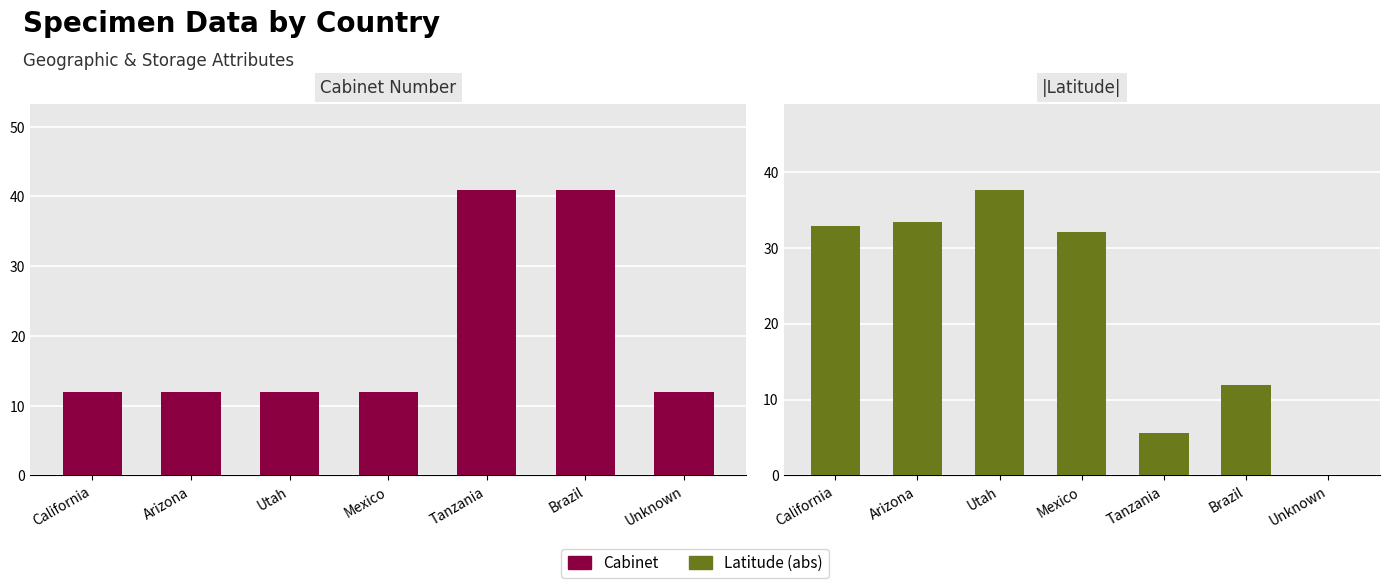

At which label does Cabinet reach its minimum?

California